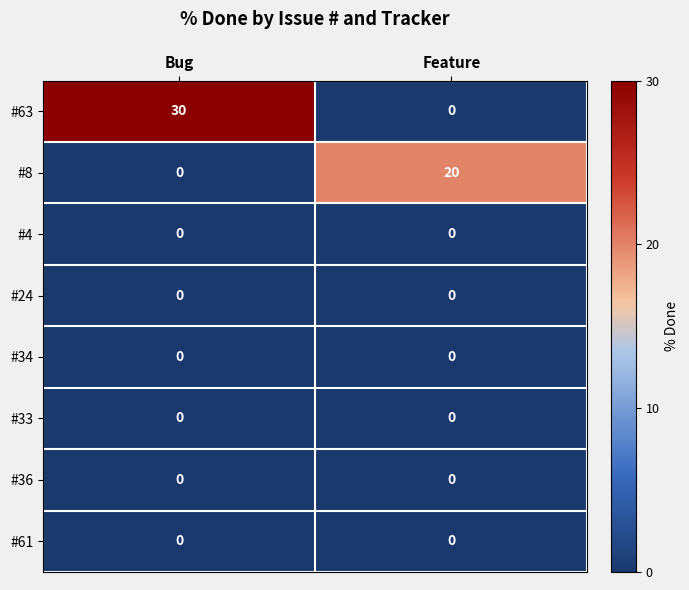

What is the spread (max minus min) of values at Feature?

20